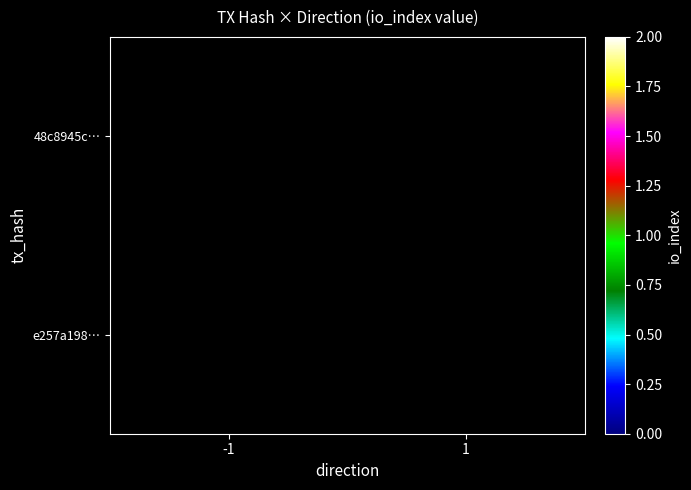

Is the value of 48c8945c… at -1 greater than the value of e257a198… at -1?

No